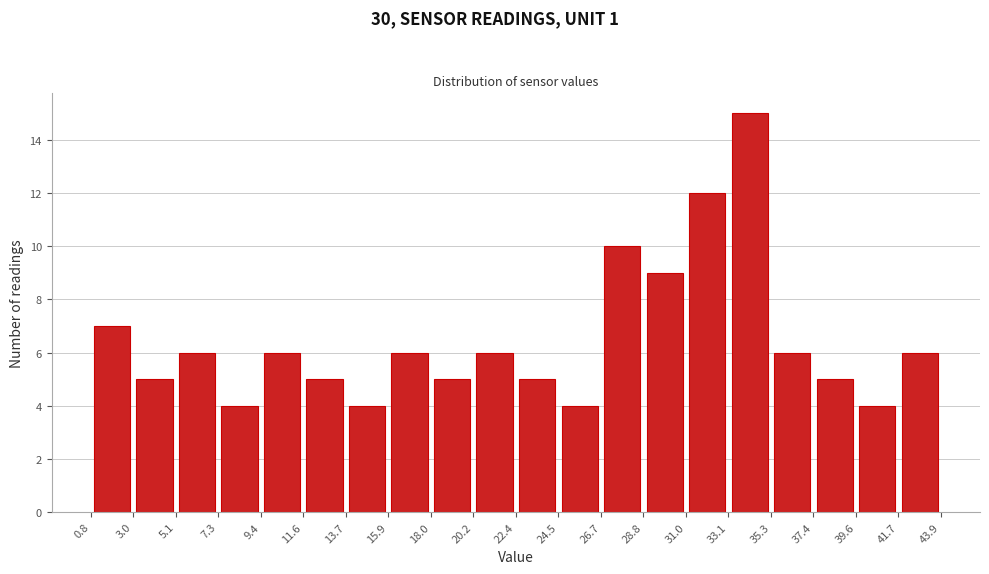

Reading left to right, transcribe this chart: for each bar, give the range it covers on the x-axis and its height. The values are not printed on the chart, so give them approximately, as read against the axis.

0.8 to 3.0: 7
3.0 to 5.1: 5
5.1 to 7.3: 6
7.3 to 9.4: 4
9.4 to 11.6: 6
11.6 to 13.7: 5
13.7 to 15.9: 4
15.9 to 18.0: 6
18.0 to 20.2: 5
20.2 to 22.4: 6
22.4 to 24.5: 5
24.5 to 26.7: 4
26.7 to 28.8: 10
28.8 to 31.0: 9
31.0 to 33.1: 12
33.1 to 35.3: 15
35.3 to 37.4: 6
37.4 to 39.6: 5
39.6 to 41.7: 4
41.7 to 43.9: 6